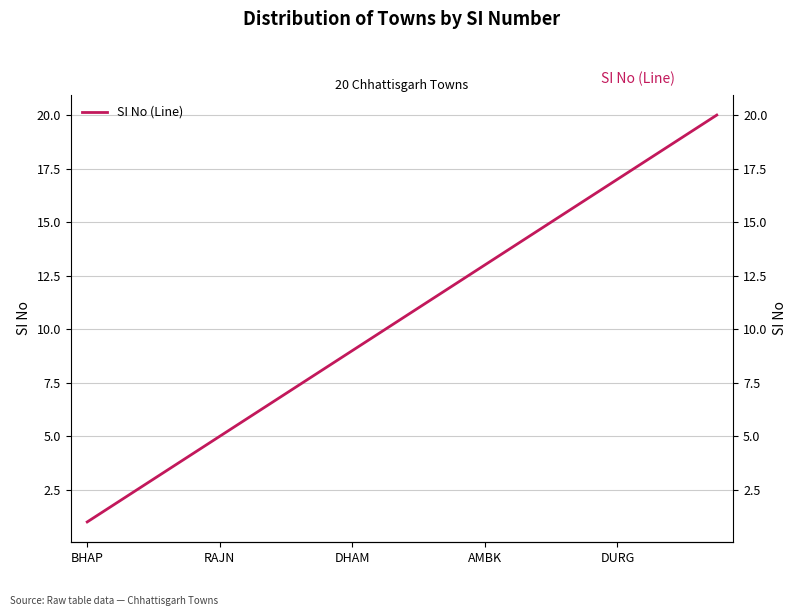

Count the number of values greater than 11.

9